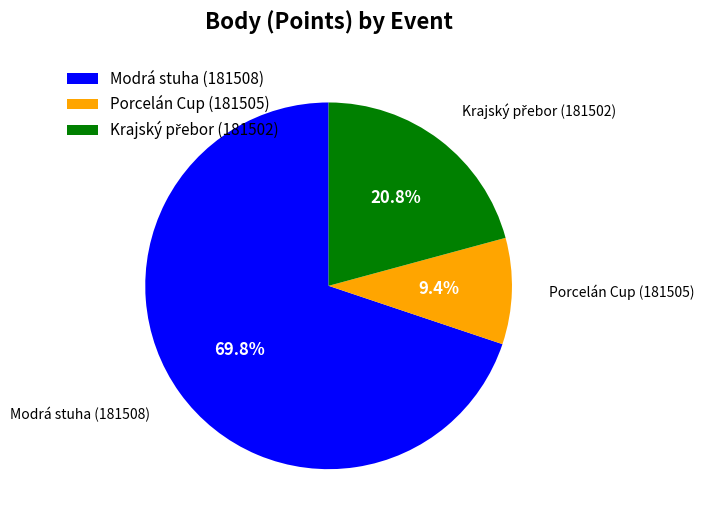

What portion of the pie excludes Modrá stuha (181508)?

30.2%